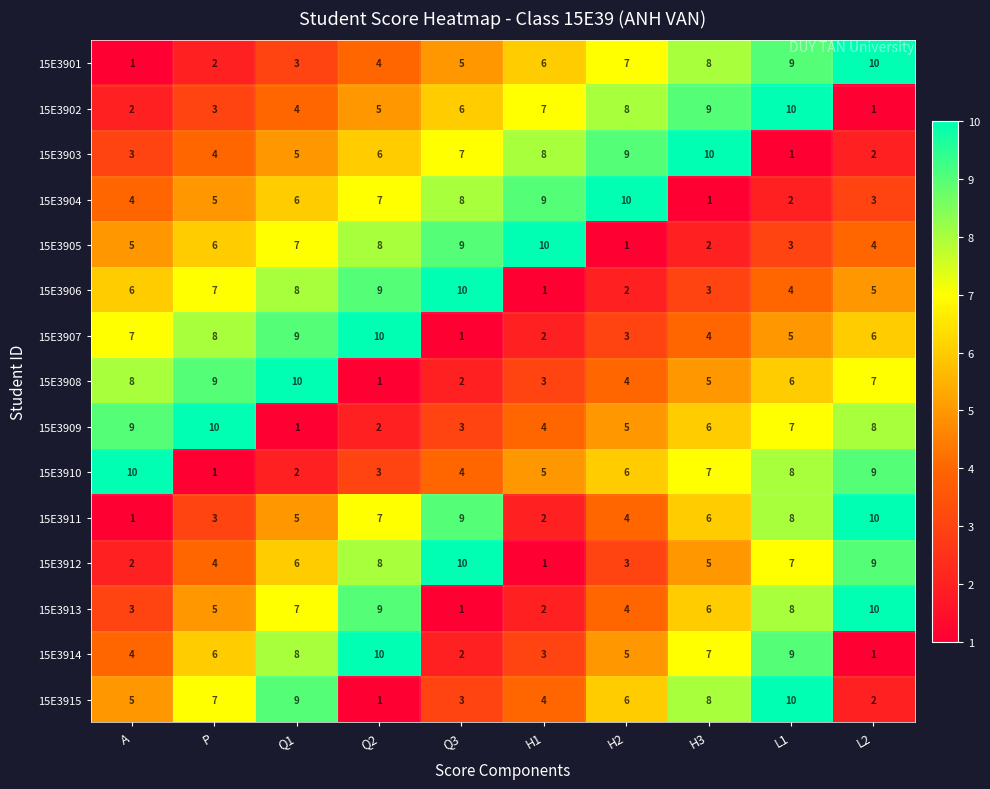

What is the spread (max minus min) of values at A?

9